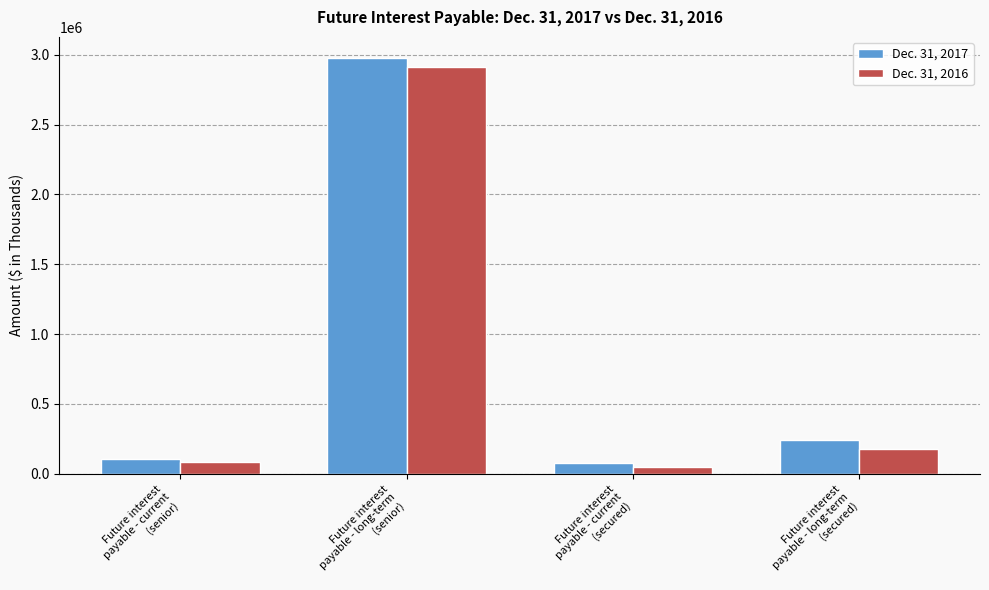

Rank the series by their maximum value, from lowest to highest.

Dec. 31, 2016, Dec. 31, 2017